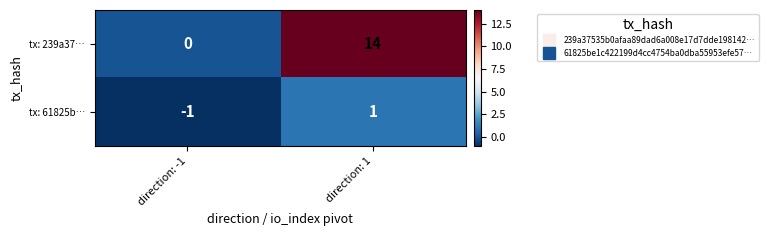

What is the difference between the maximum and minimum values in the tx: 239a37… series?

14